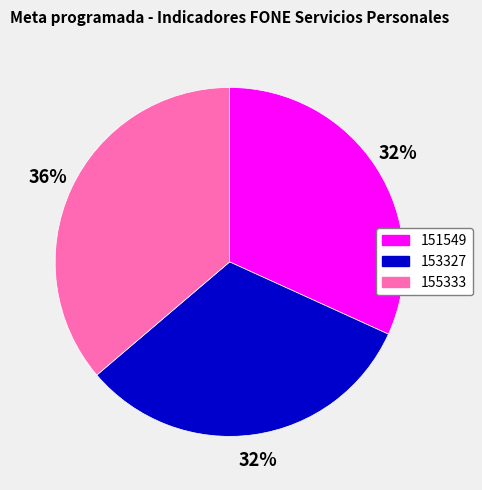

What percentage is the 155333 slice, to the nearest percent?

36%